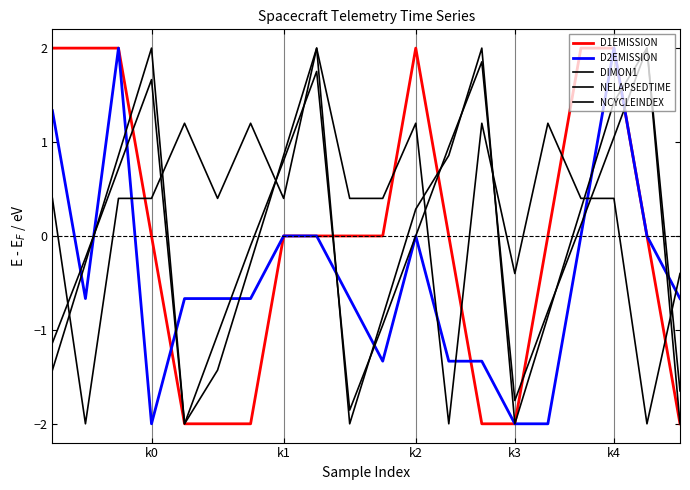

What is the value of the D1EMISSION point at the 20th from the left?

-2.0